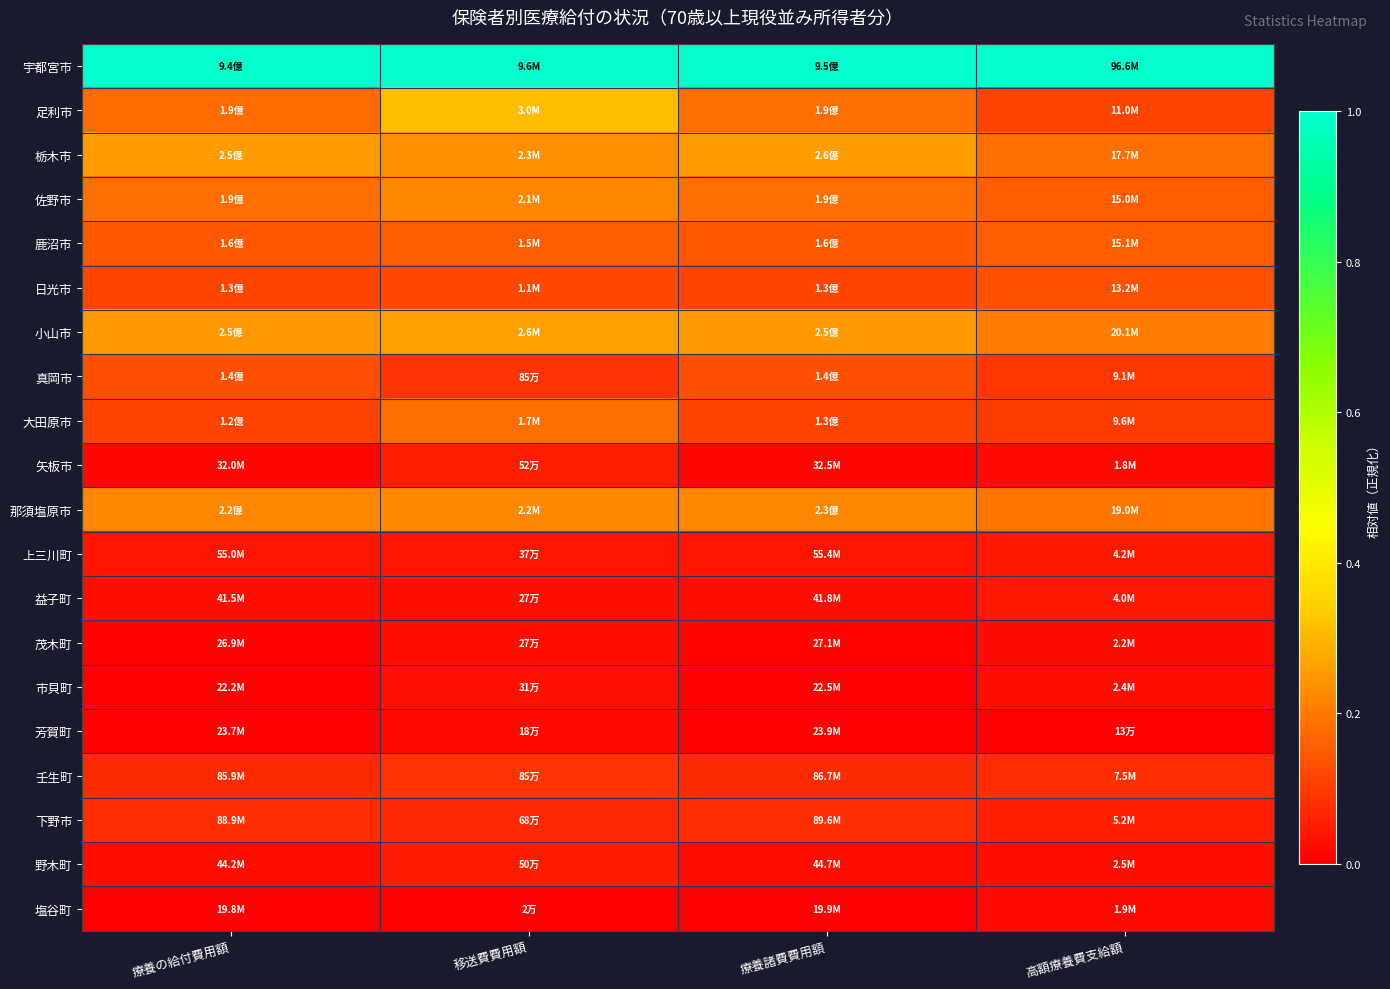

Between 療養の給付費用額 and 移送費費用額, which is larger?

療養の給付費用額